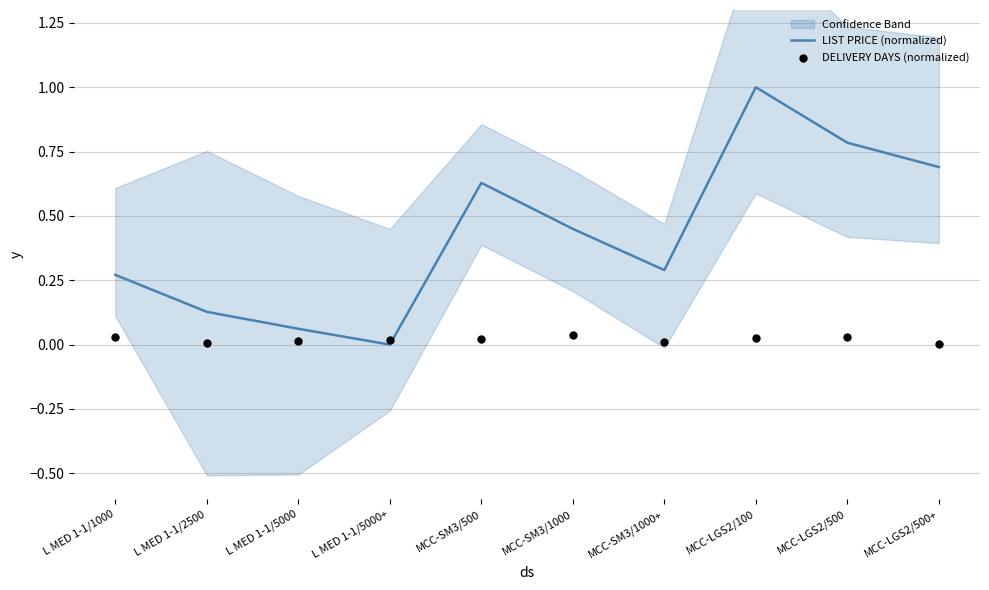

At which category is the sum across all series the highest?

MCC-LGS2/100